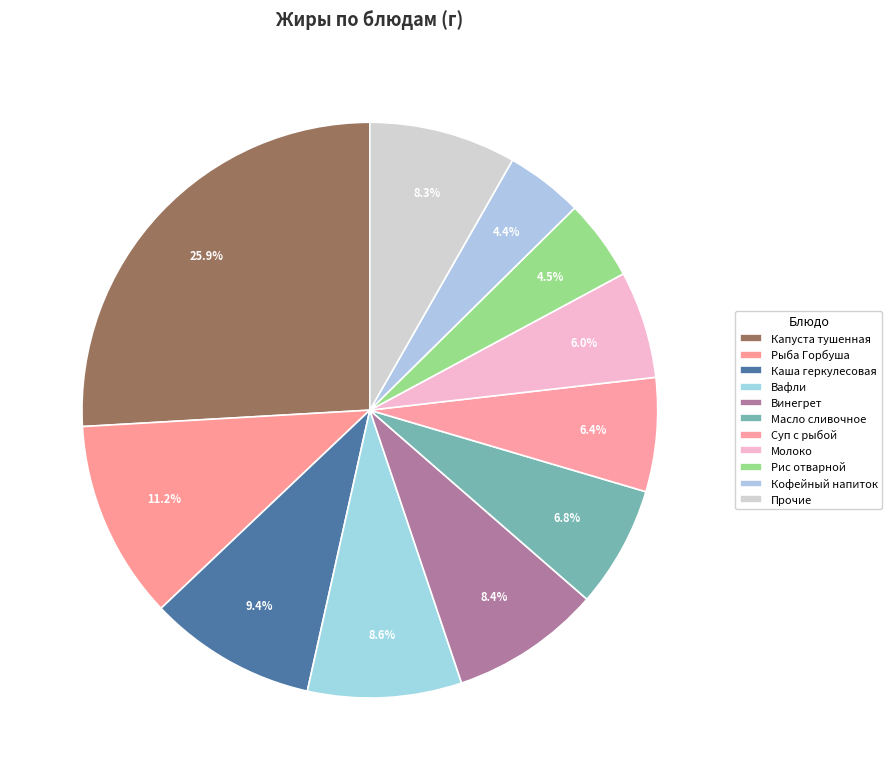

Count the number of slices in the pie.

11